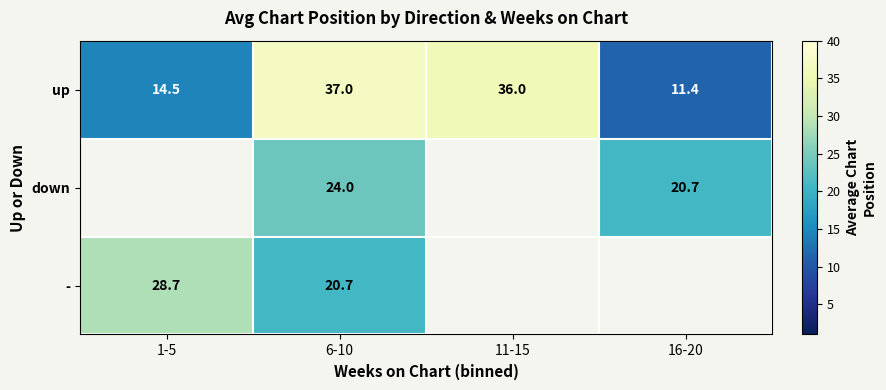

At how many categories does at least one series exceed 25?

3